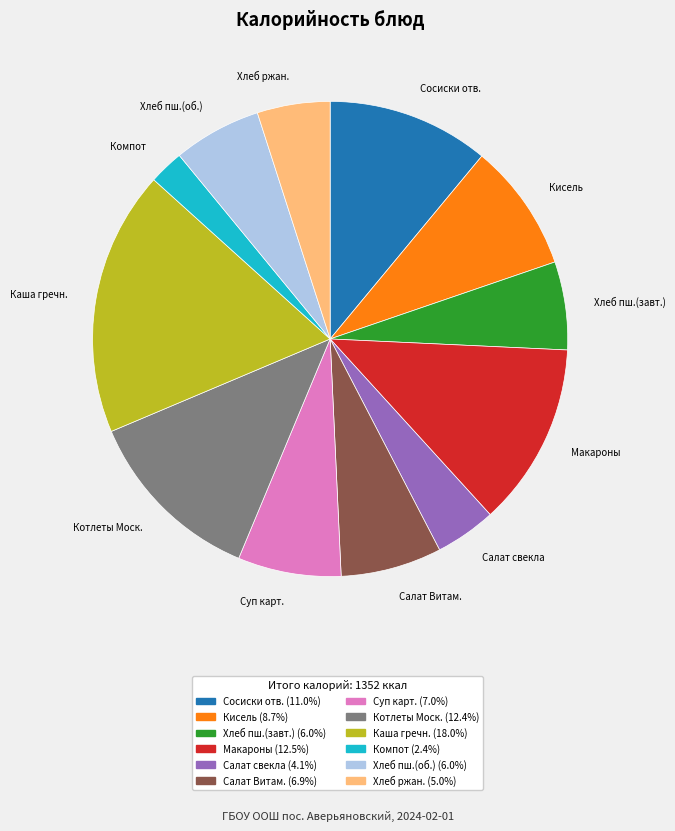

What is the largest slice in the pie chart?

Каша гречн.